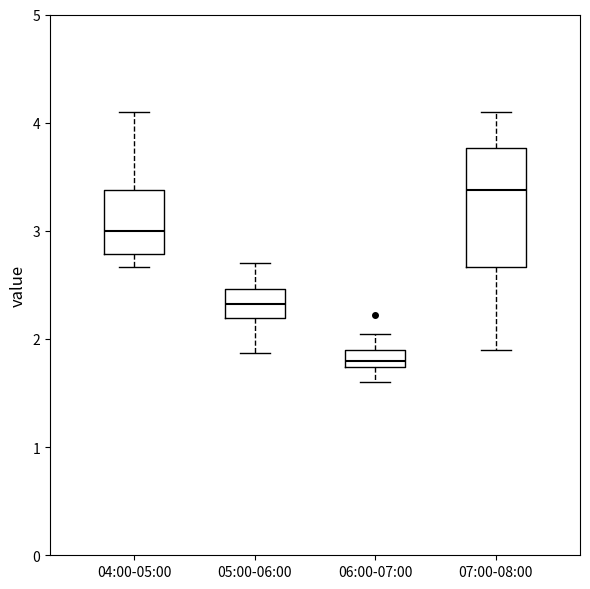

Which box is the tallest, from its lower edge to its upper edge?

07:00-08:00